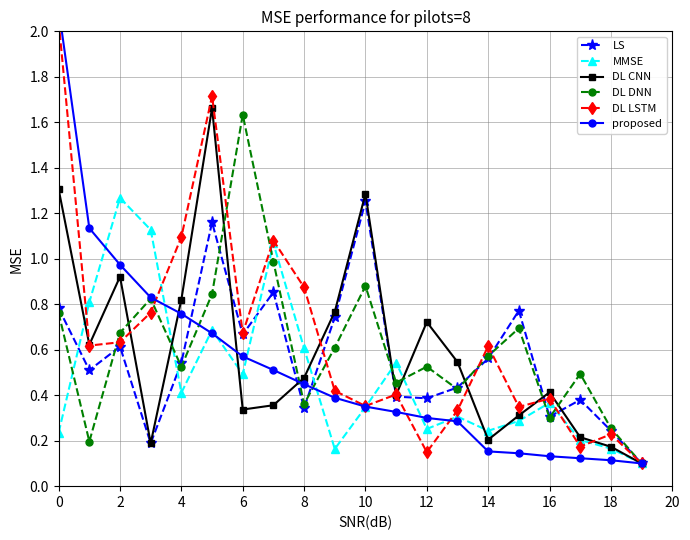

How many lines are shown in the chart?

6